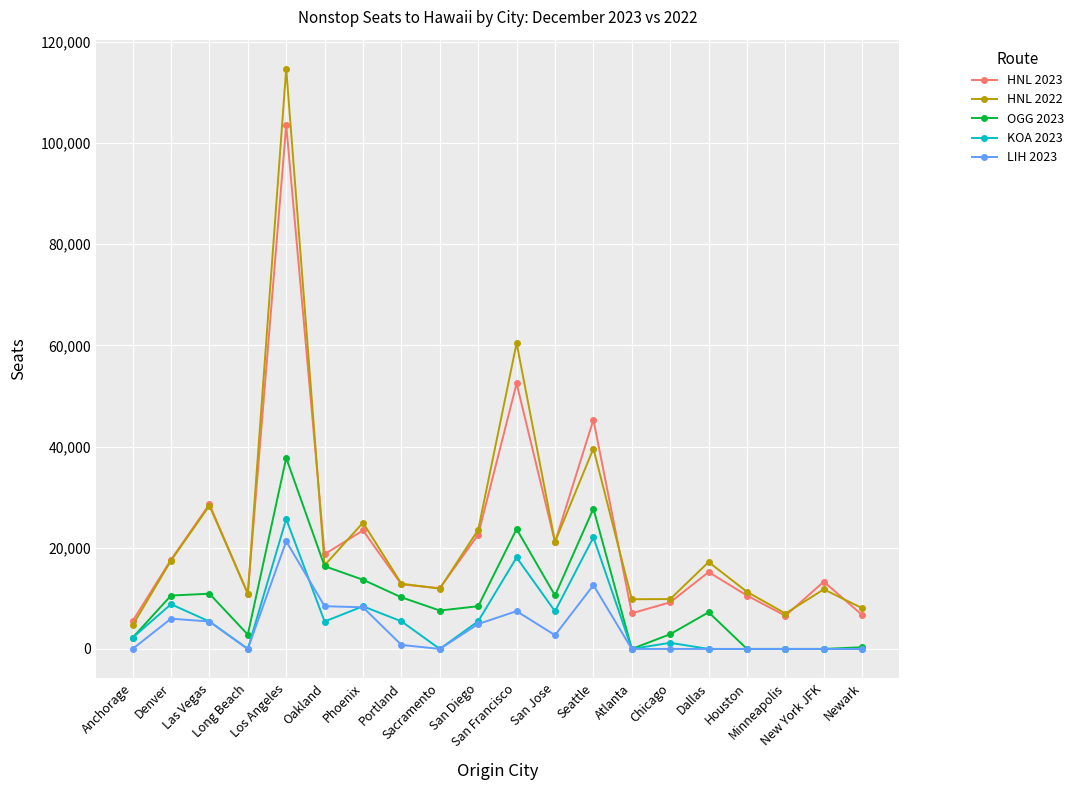

The HNL 2023 series shows 23424 at Phoenix. True or false?

True